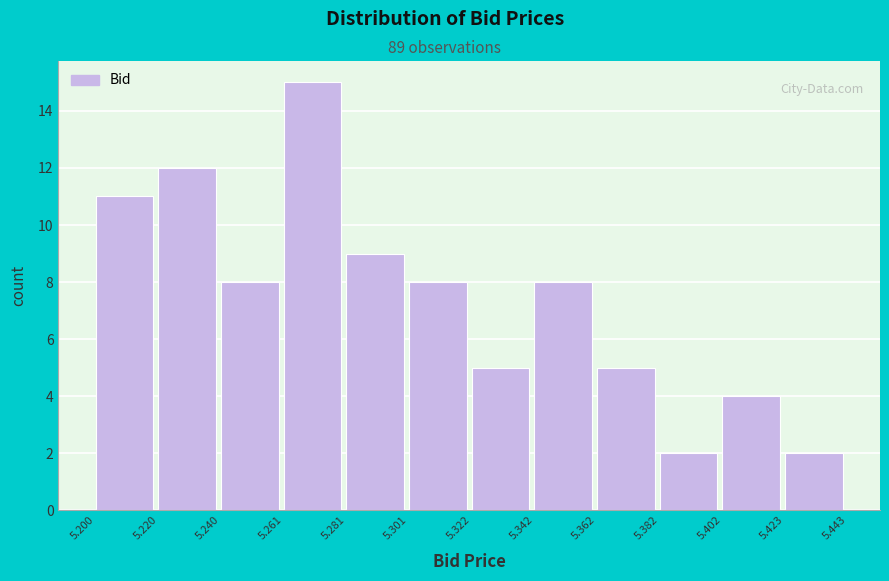

Over which range of the x-axis is the bar tallest?

5.261 to 5.281